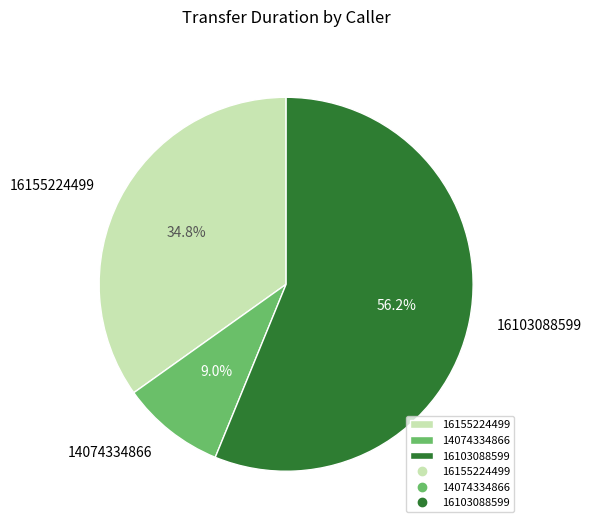

What is the ratio of the value at 16155224499 to the value at 16103088599?

0.6